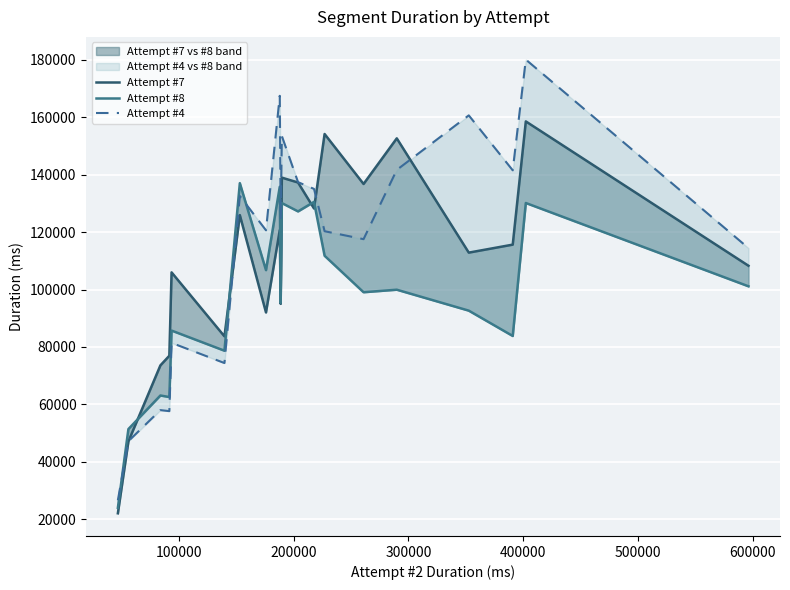

What is the value of the Attempt #7 point at the 9th from the left?

120651.3